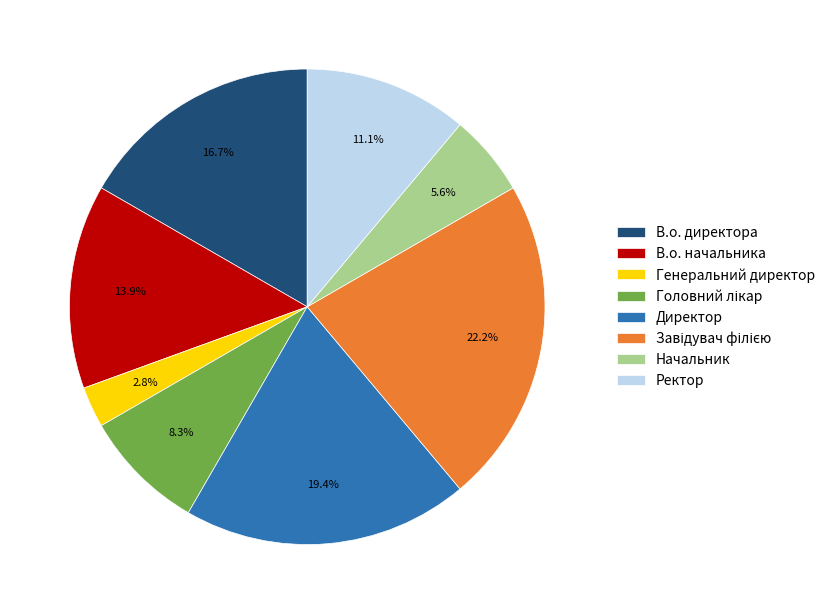

Is Директор the majority of the pie?

No